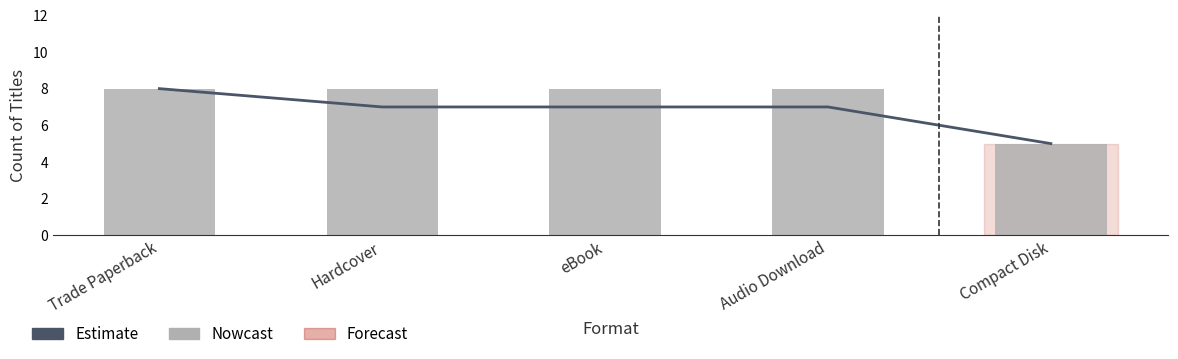

Is the value of Estimate at eBook greater than the value of Count at Compact Disk?

Yes